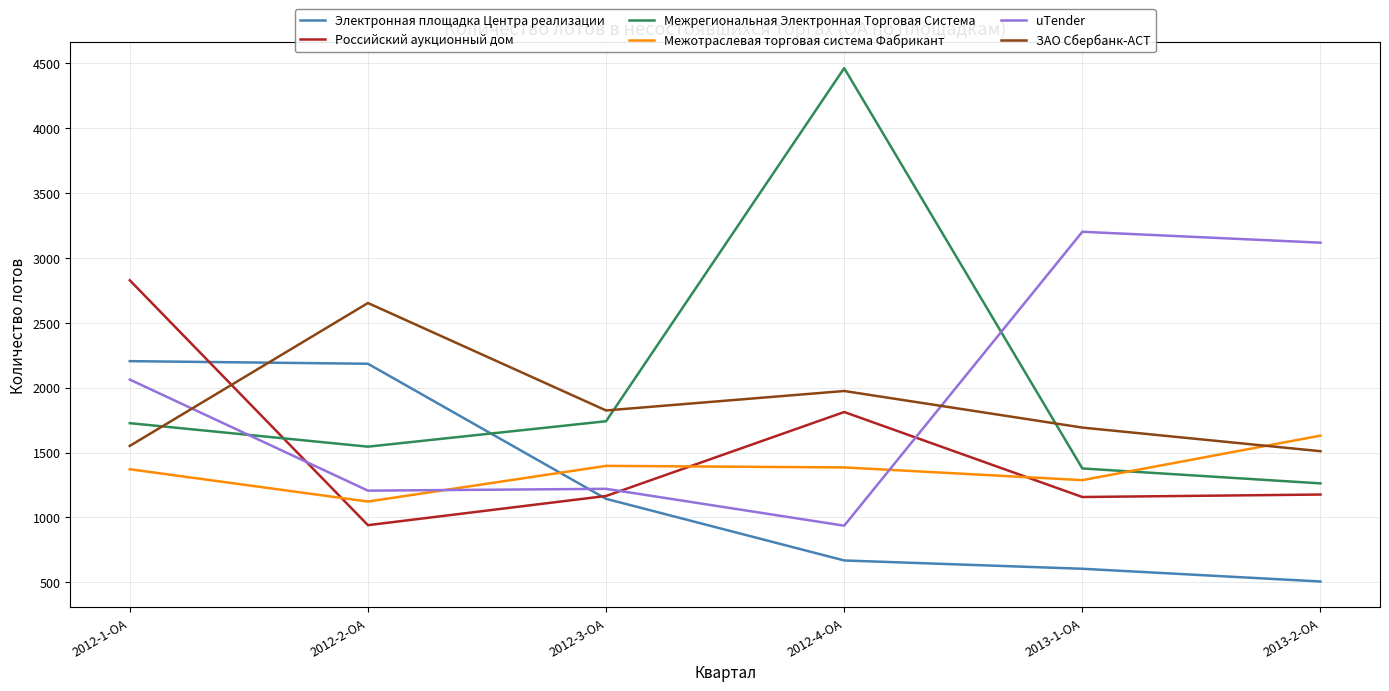

List the series in order of their peak value, highest first.

Межрегиональная Электронная Торговая Система, uTender, Российский аукционный дом, ЗАО Сбербанк-АСТ, Электронная площадка Центра реализации, Межотраслевая торговая система Фабрикант